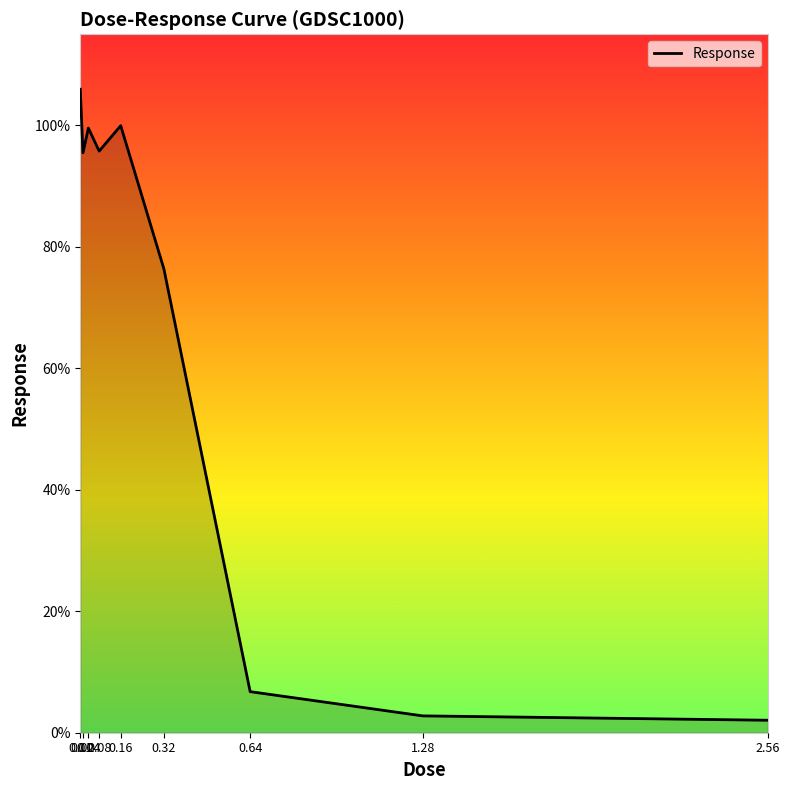

Which category has the highest value across all series?

0.01